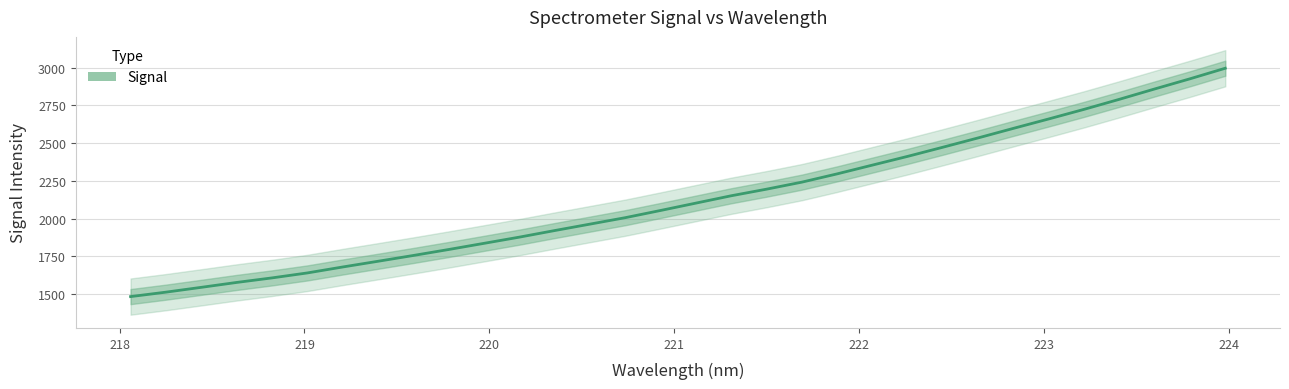

Is this an area chart (filled region under the line)?

No